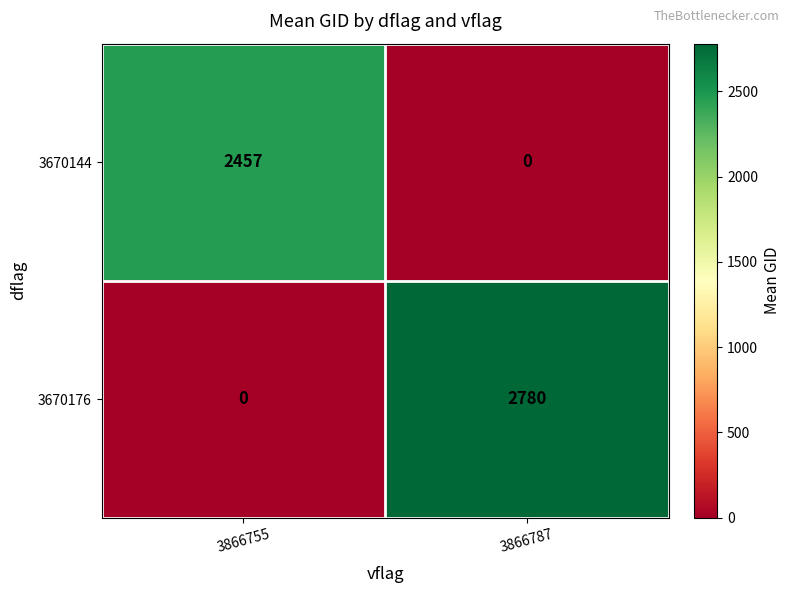

Which series has the largest total across all categories?

3670176